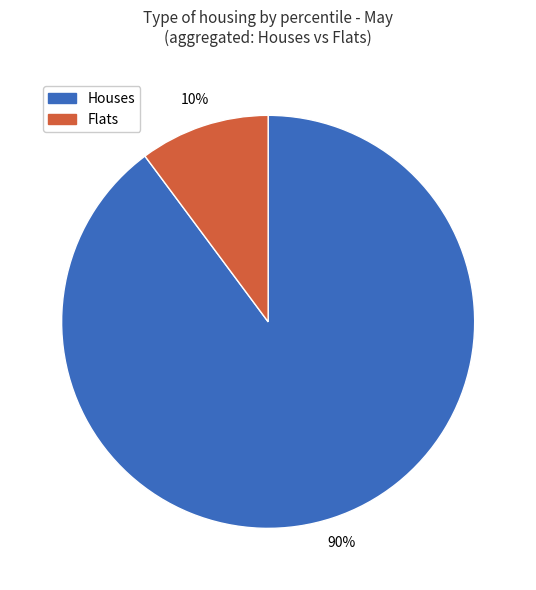

Count the number of slices in the pie.

2